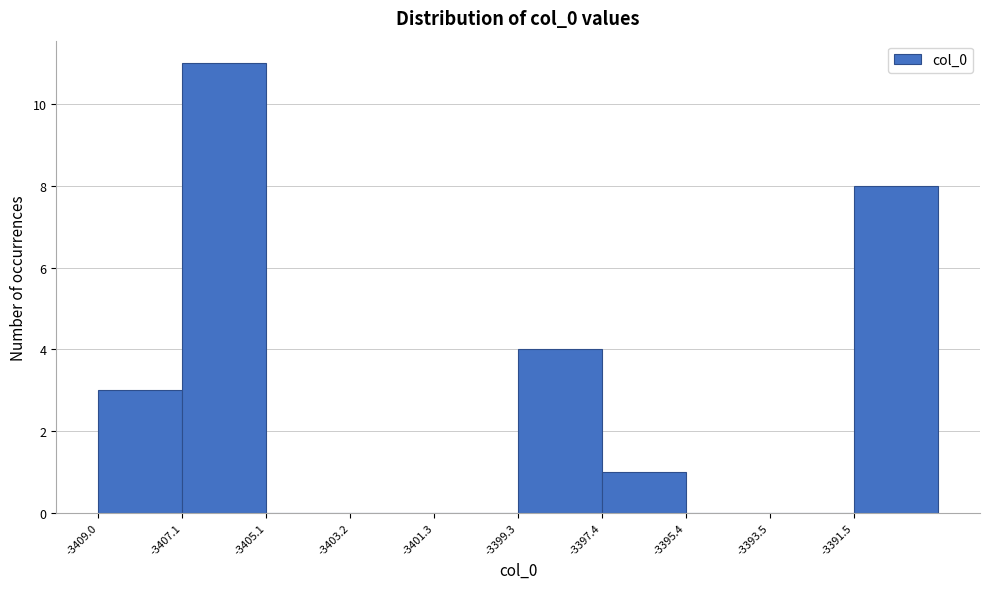

What is the height of the bar covering -3407.0 to -3405.2 on the x-axis? Neither the bar edges nor the heights are printed on the chart, so give them approximately, as read against the axes.

11